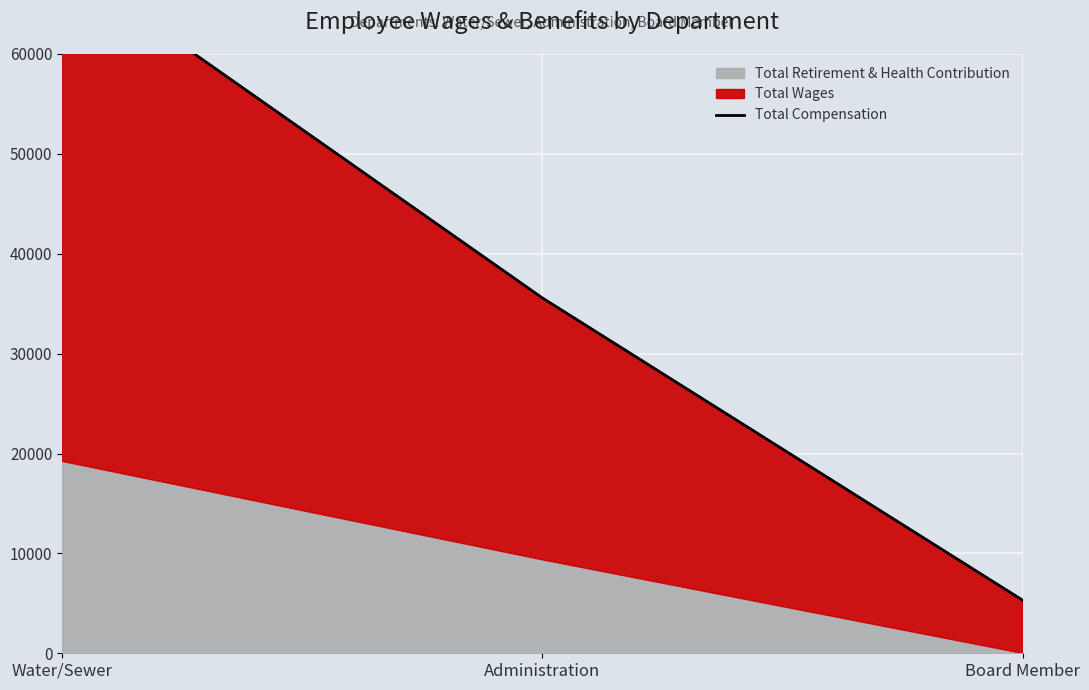

What is the label of the 2nd point from the right?

Administration